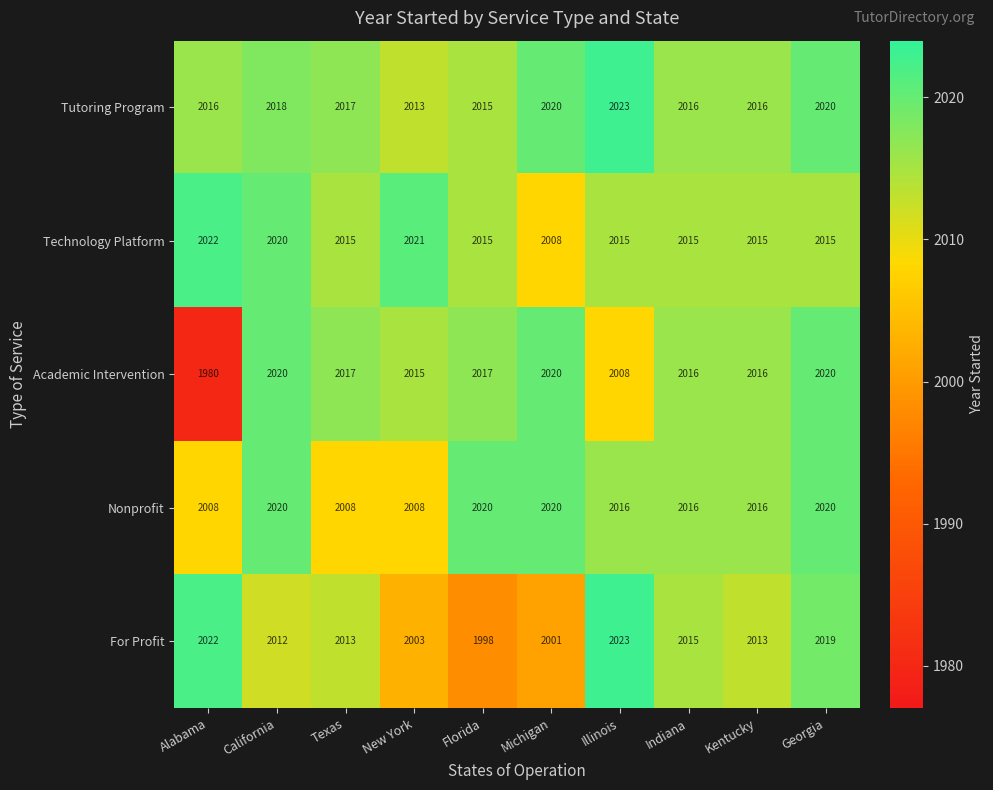

Which series has the largest range (max minus min)?

Academic Intervention